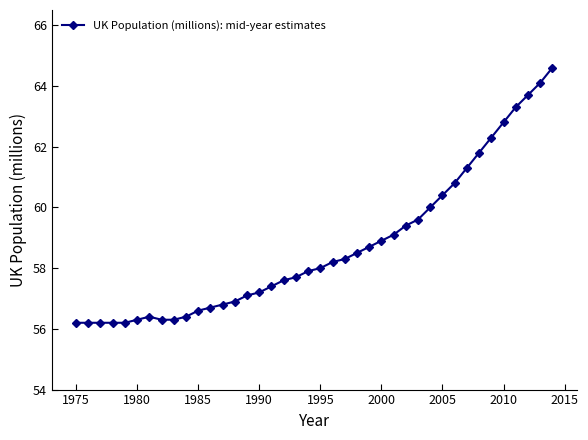

How many data points are less than 58?

20